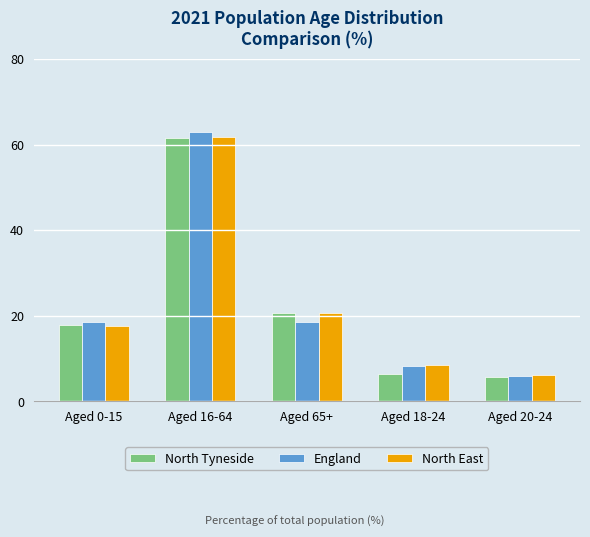

What is the difference between the highest and lowest values at Aged 65+?

2.2